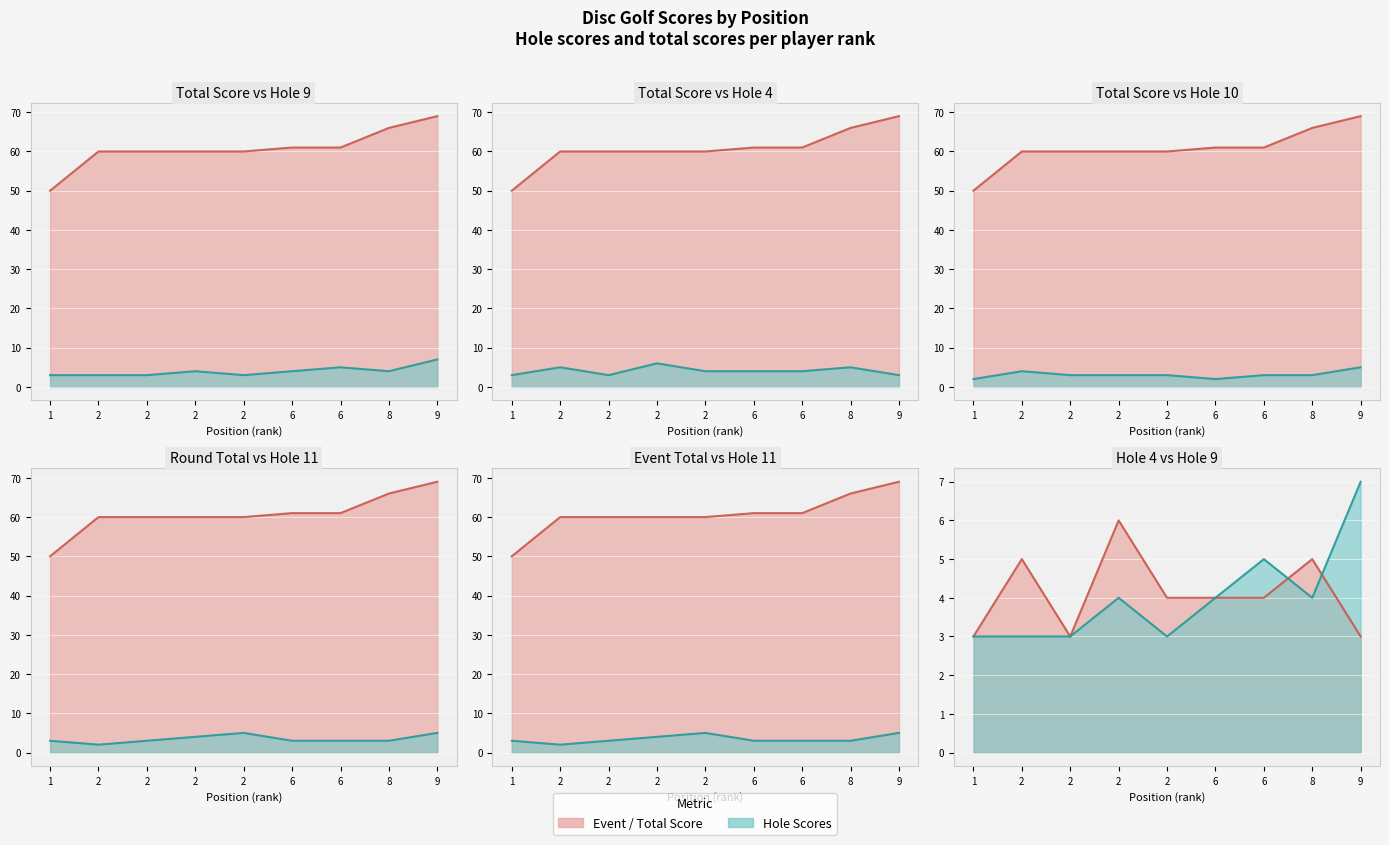

Which label corresponds to the smallest value in the chart?

1